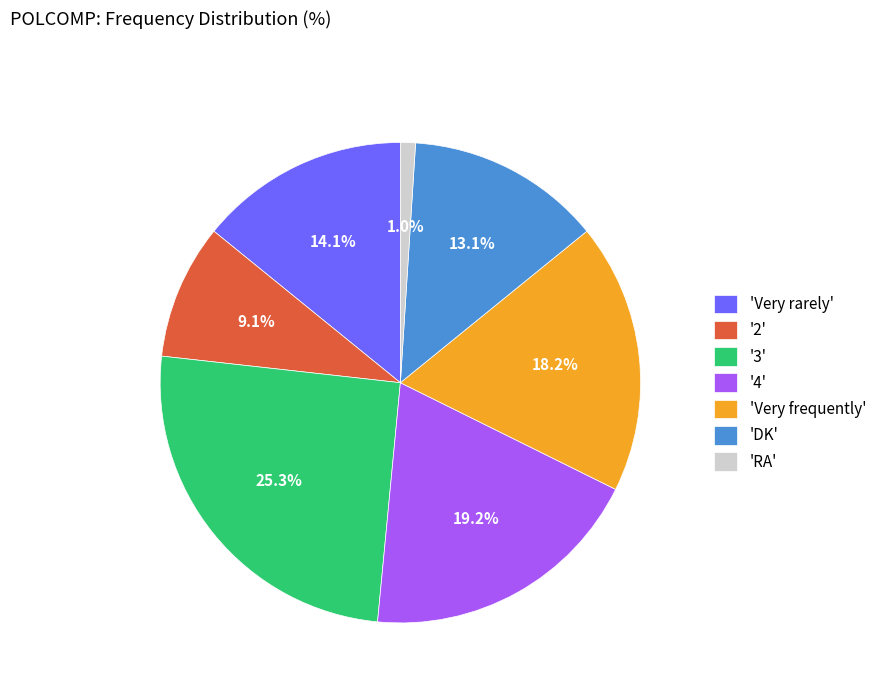

Count the number of slices in the pie.

7